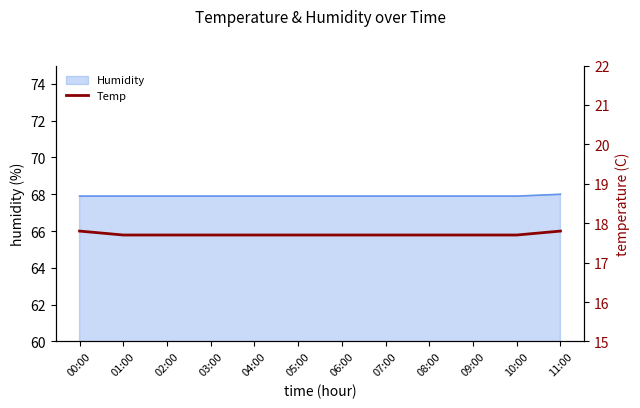

Does the chart display data point markers on the line(s)?

No